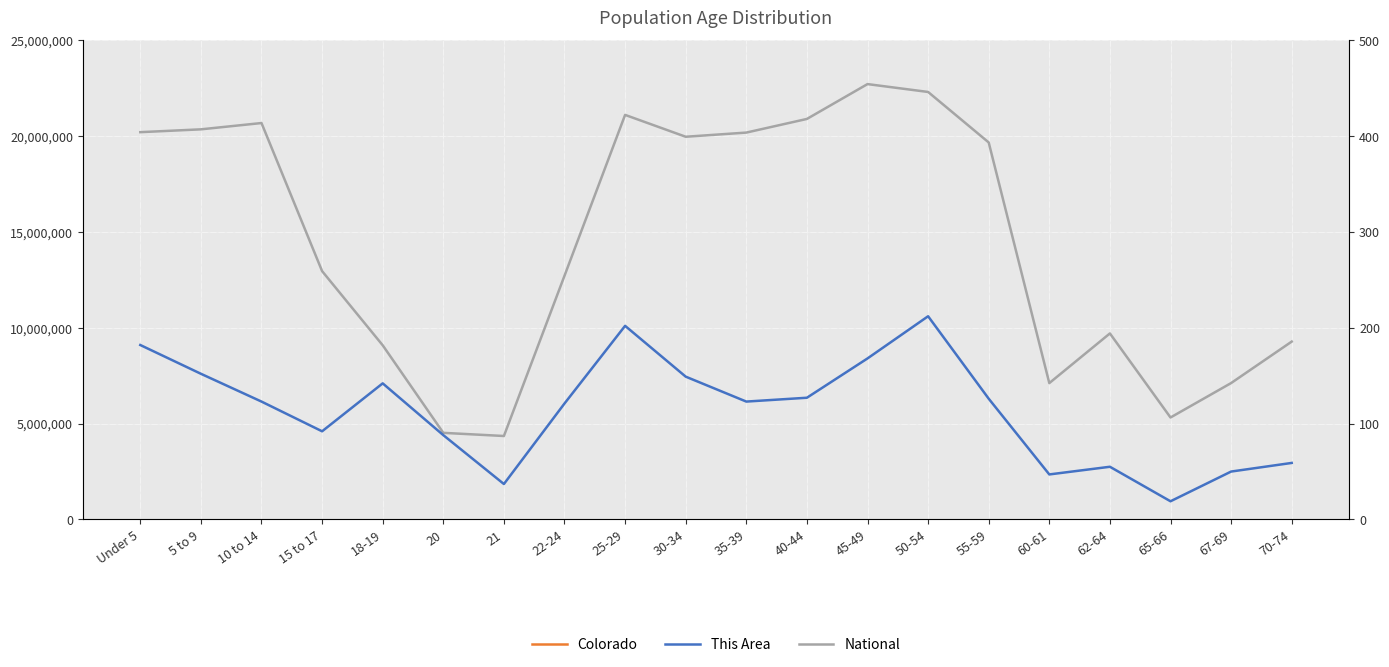

Count the number of categories in the chart.

20